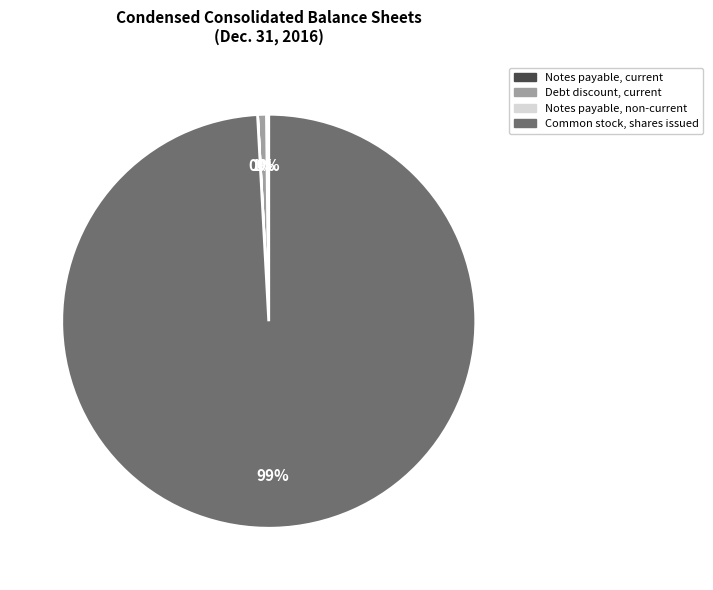

To the nearest percent, what is the average slice percentage?

25%